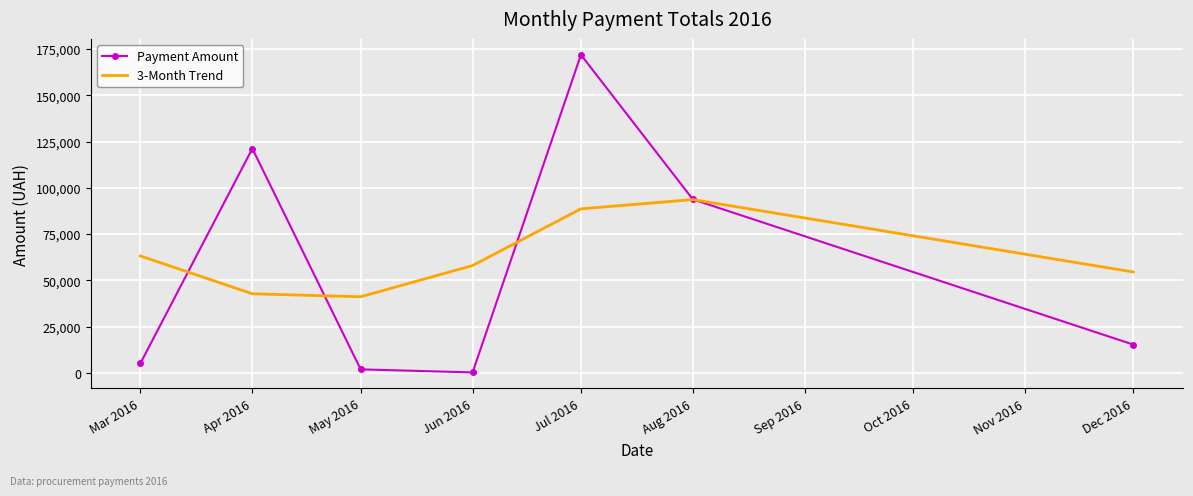

At which category is the sum across all series the highest?

Jul 2016